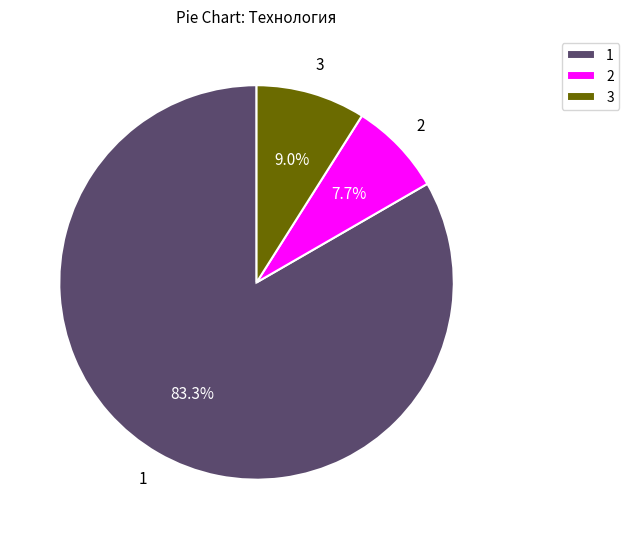

Is it true that 3 is 1% of the pie?

False